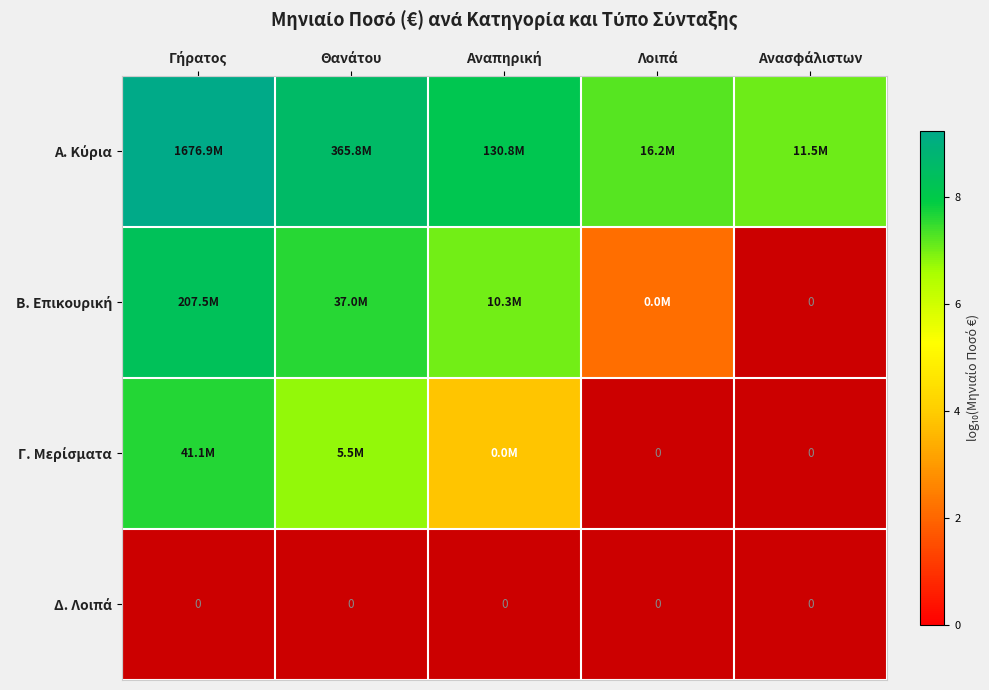

The value of Α. Κύρια at Θανάτου is 2.0. True or false?

False